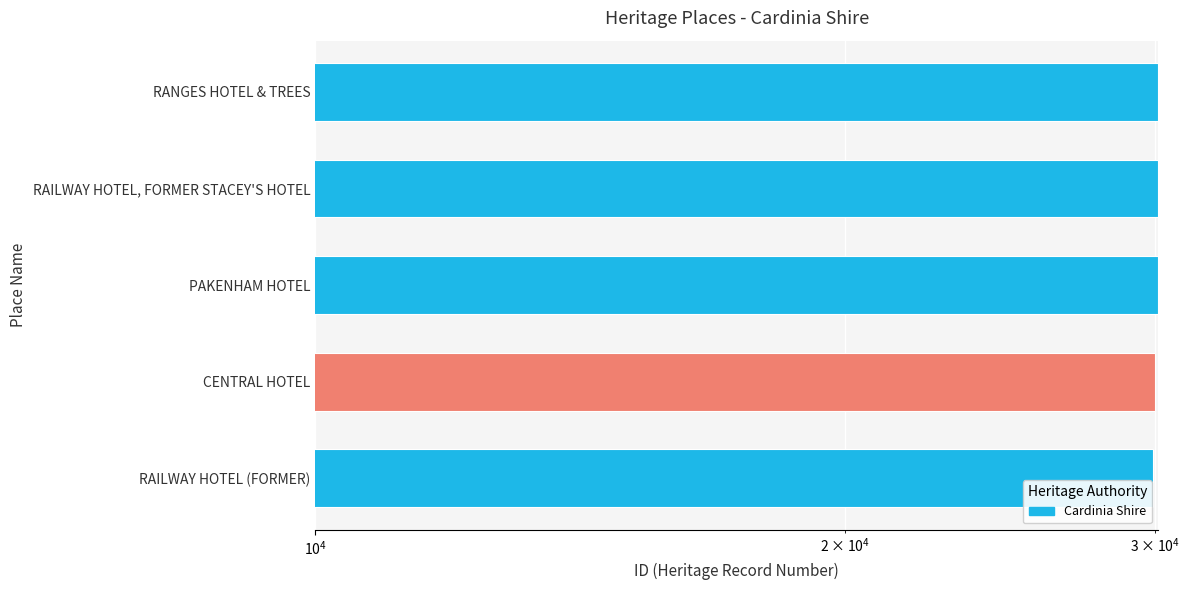

At which label does the data first exceed 30088?

RAILWAY HOTEL, FORMER STACEY'S HOTEL